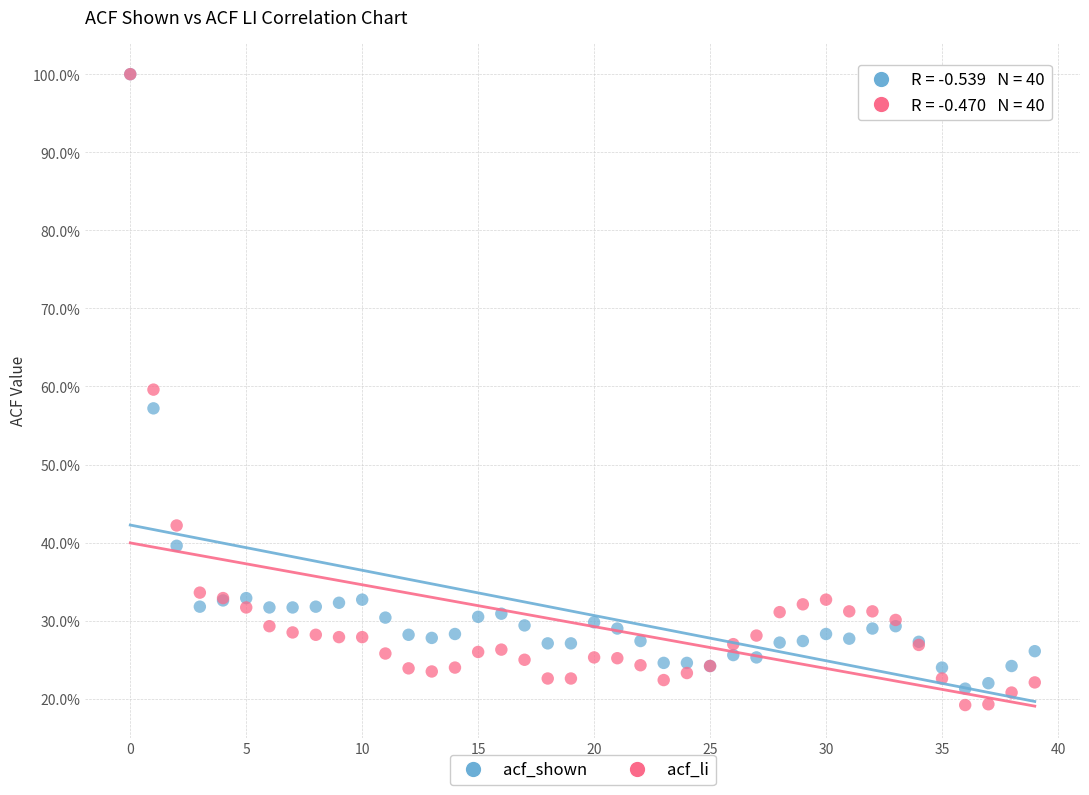

Which series has the widest spread of Y values?

acf_li